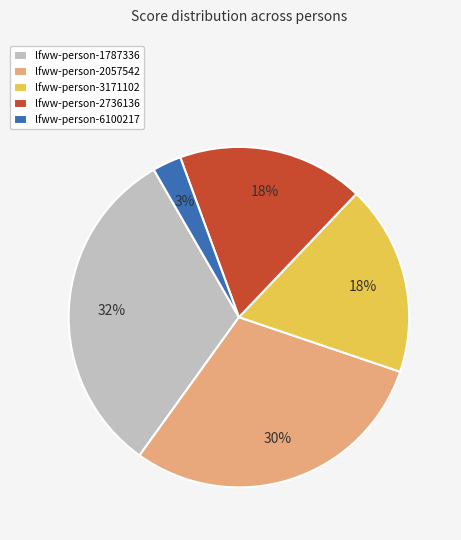

How many segments does this pie chart have?

5